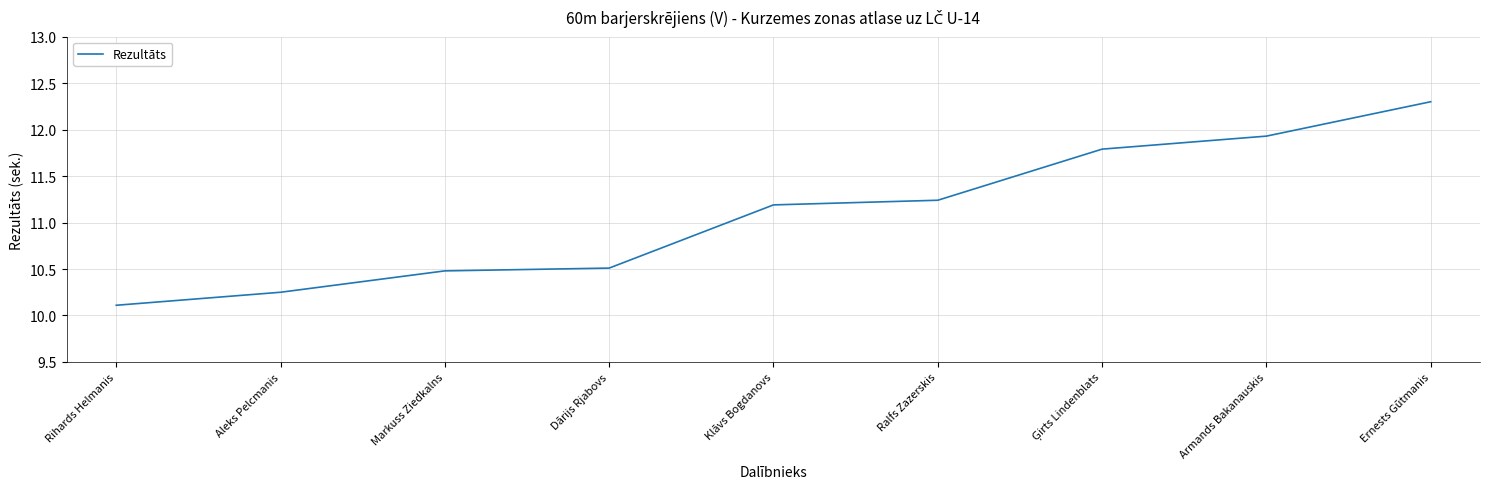

True or false: the data has more than 2 interior local peaks.

False